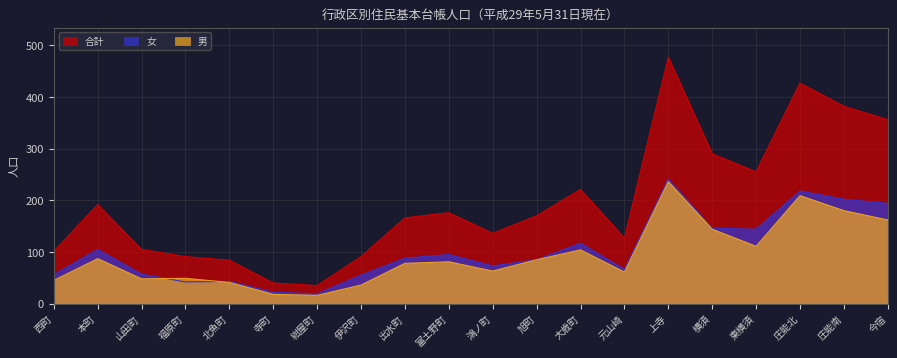

At which category does 女 reach its first local peak?

本町